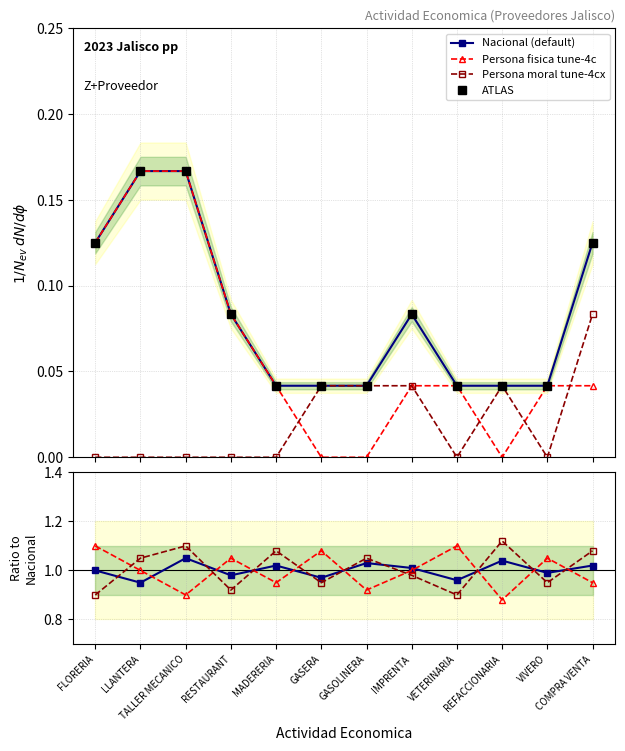

Reading left to right, what are all the values shown in this chart?

Persona fisica: FLORERIA=0.1	LLANTERA=0.2	TALLER MECANICO=0.2	RESTAURANT=0.1	MADERERIA=0.0	GASERA=0.0	GASOLINERA=0.0	IMPRENTA=0.0	VETERINARIA=0.0	REFACCIONARIA=0.0	VIVERO=0.0	COMPRA VENTA=0.0
Persona moral: FLORERIA=0.0	LLANTERA=0.0	TALLER MECANICO=0.0	RESTAURANT=0.0	MADERERIA=0.0	GASERA=0.0	GASOLINERA=0.0	IMPRENTA=0.0	VETERINARIA=0.0	REFACCIONARIA=0.0	VIVERO=0.0	COMPRA VENTA=0.1
Nacional: FLORERIA=0.1	LLANTERA=0.2	TALLER MECANICO=0.2	RESTAURANT=0.1	MADERERIA=0.0	GASERA=0.0	GASOLINERA=0.0	IMPRENTA=0.1	VETERINARIA=0.0	REFACCIONARIA=0.0	VIVERO=0.0	COMPRA VENTA=0.1
Jalisco: FLORERIA=0.1	LLANTERA=0.2	TALLER MECANICO=0.2	RESTAURANT=0.1	MADERERIA=0.0	GASERA=0.0	GASOLINERA=0.0	IMPRENTA=0.1	VETERINARIA=0.0	REFACCIONARIA=0.0	VIVERO=0.0	COMPRA VENTA=0.1